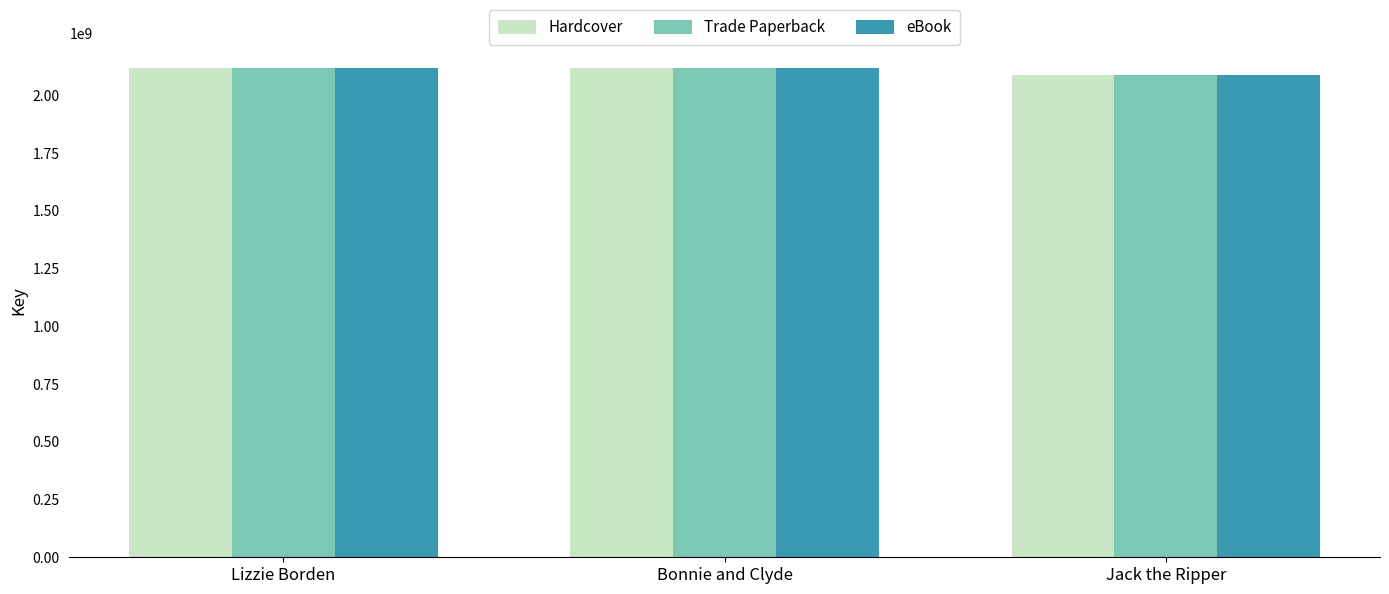

Are the bars horizontal?

No